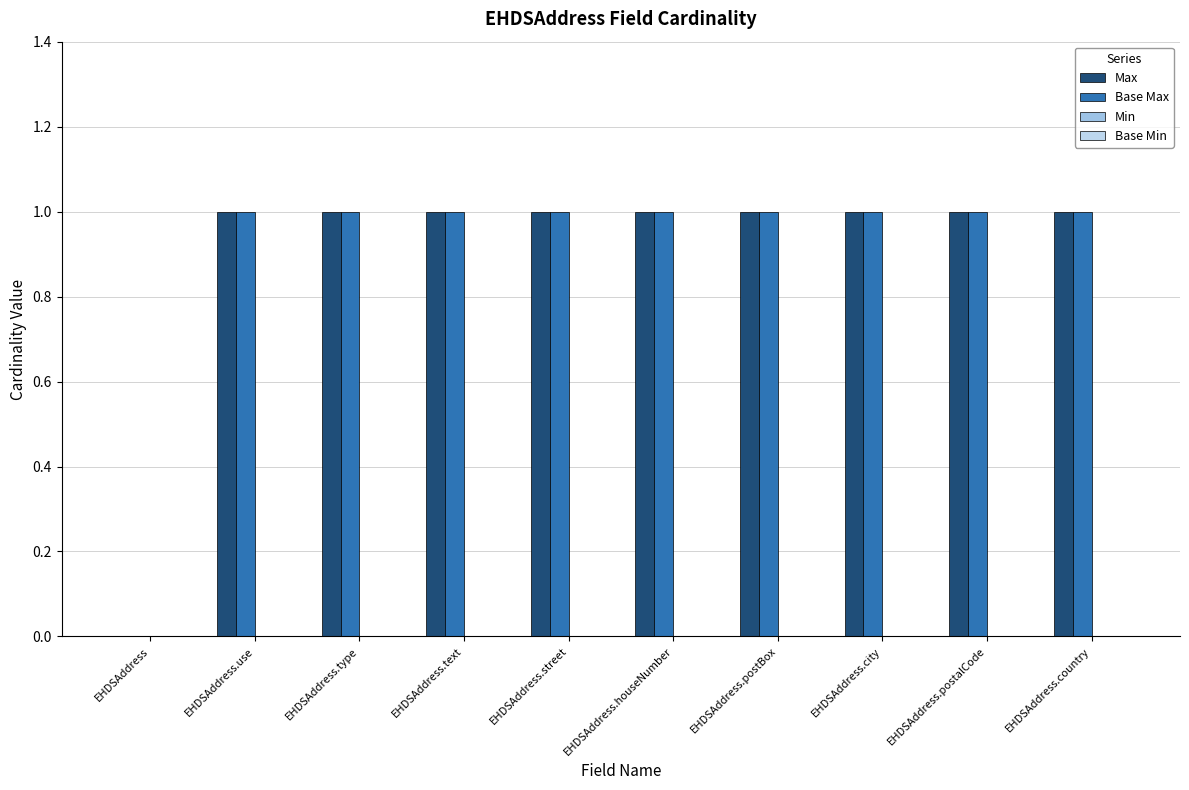

How many groups of bars are there?

10